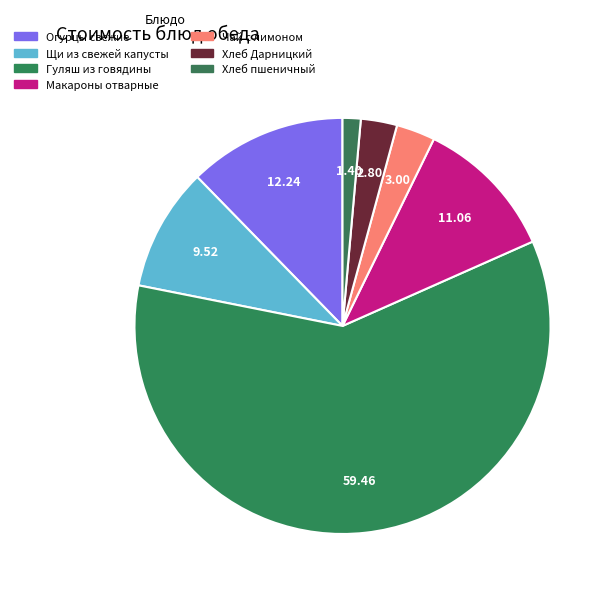

True or false: Гуляш из говядины accounts for 45% of the total.

False